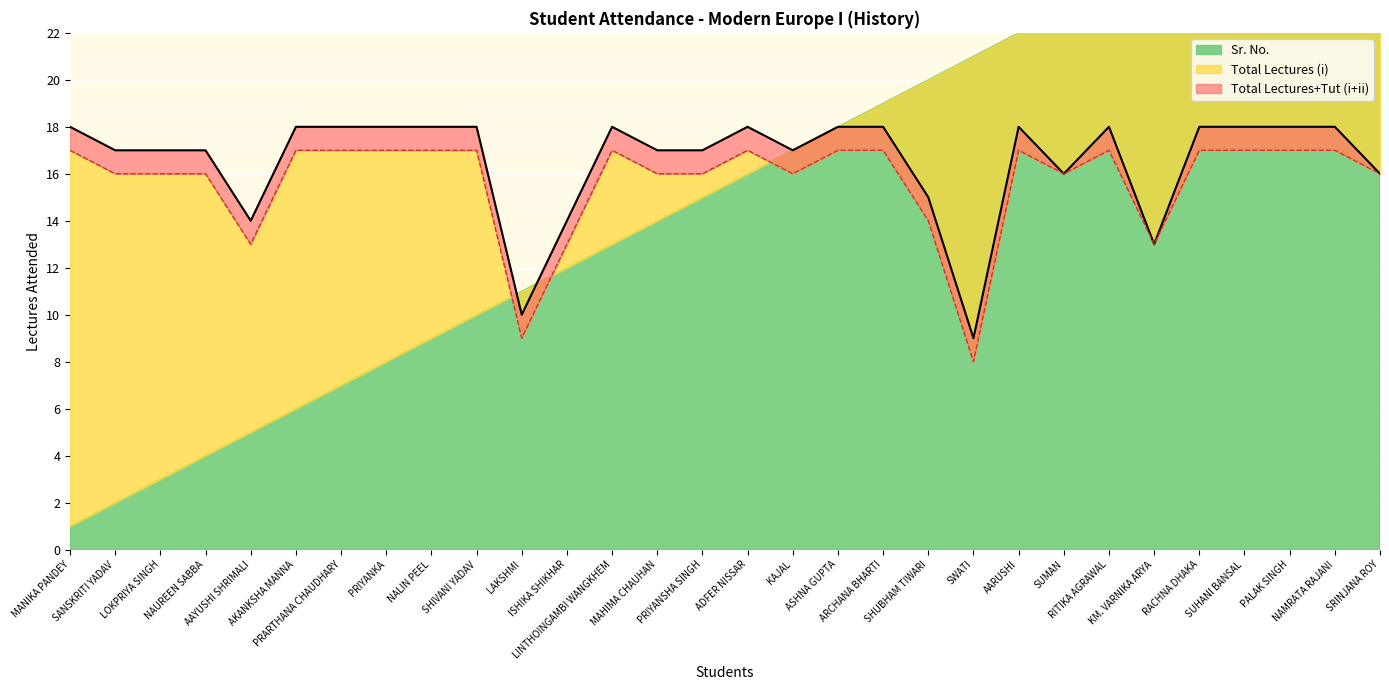

Where is Total Lectures+Tut (i+ii) nearest to the value 13?

KM. VARNIKA ARYA